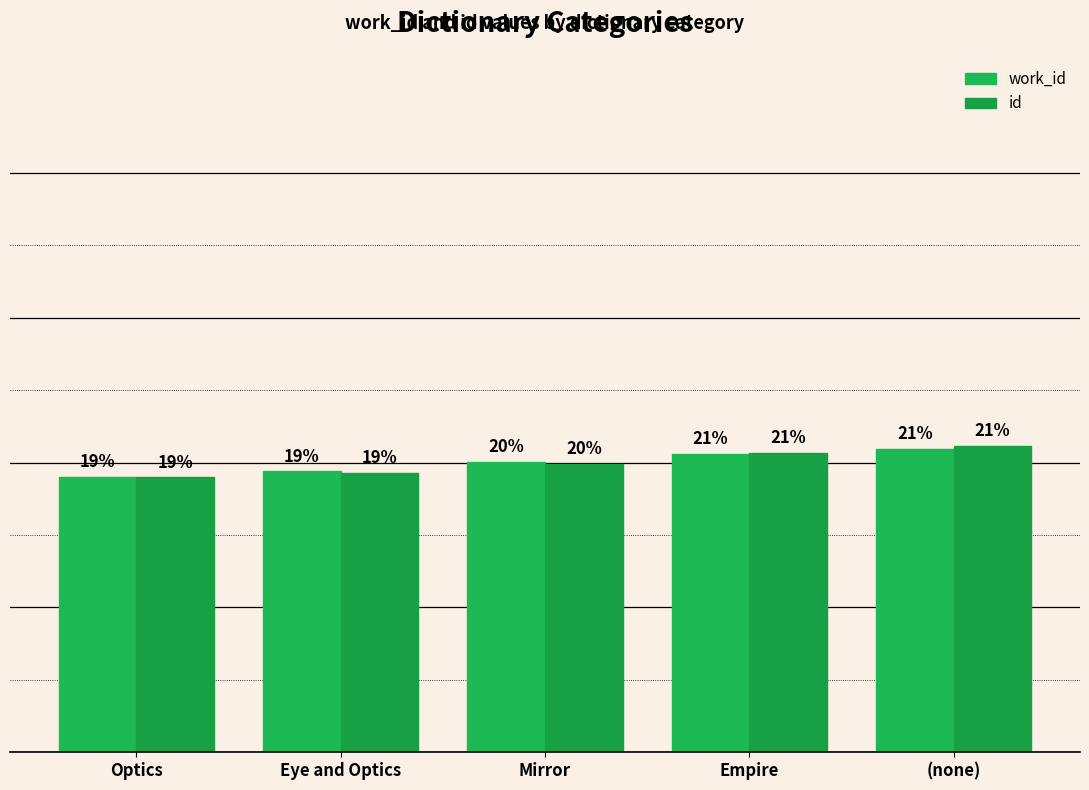

Reading left to right, list all the values displayed in this chart.

work_id: 19.0	19.4	20.1	20.6	21.0
id: 19.0	19.3	19.9	20.7	21.1